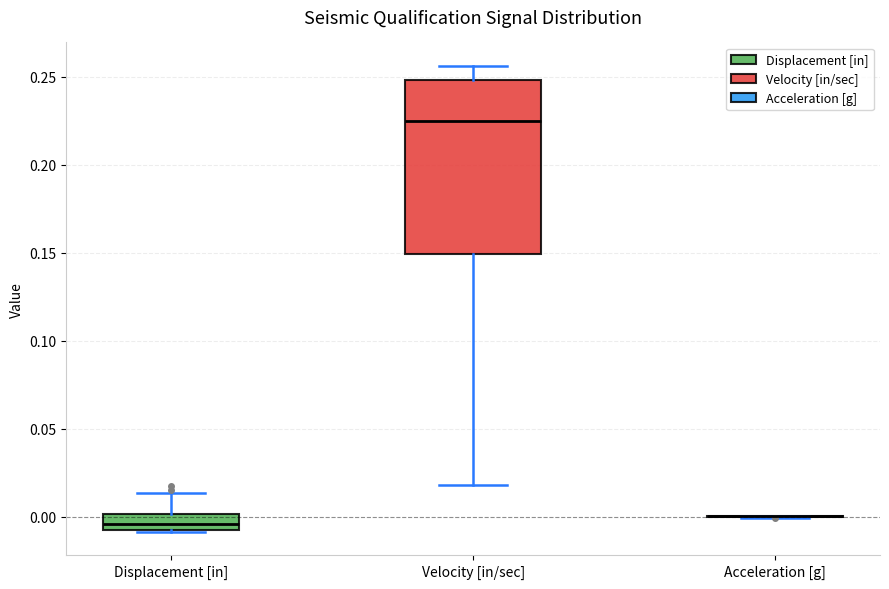

Where does the upper whisker of the box for Displacement [in] end on the y-axis? The values are not printed on the chart, so give them approximately, as read against the axis.

0.015